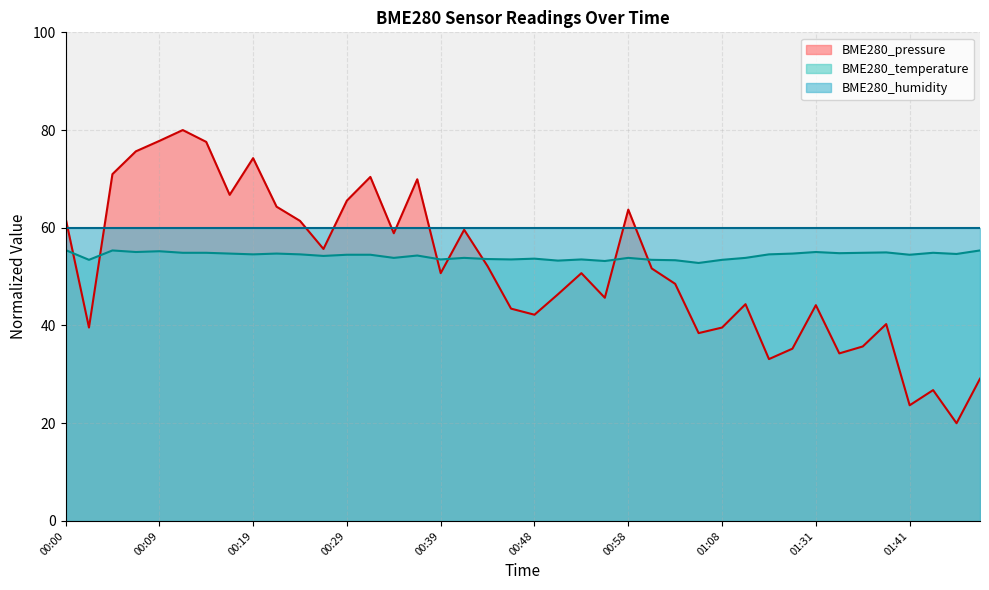

What is the average value of the BME280_pressure series?

51.8